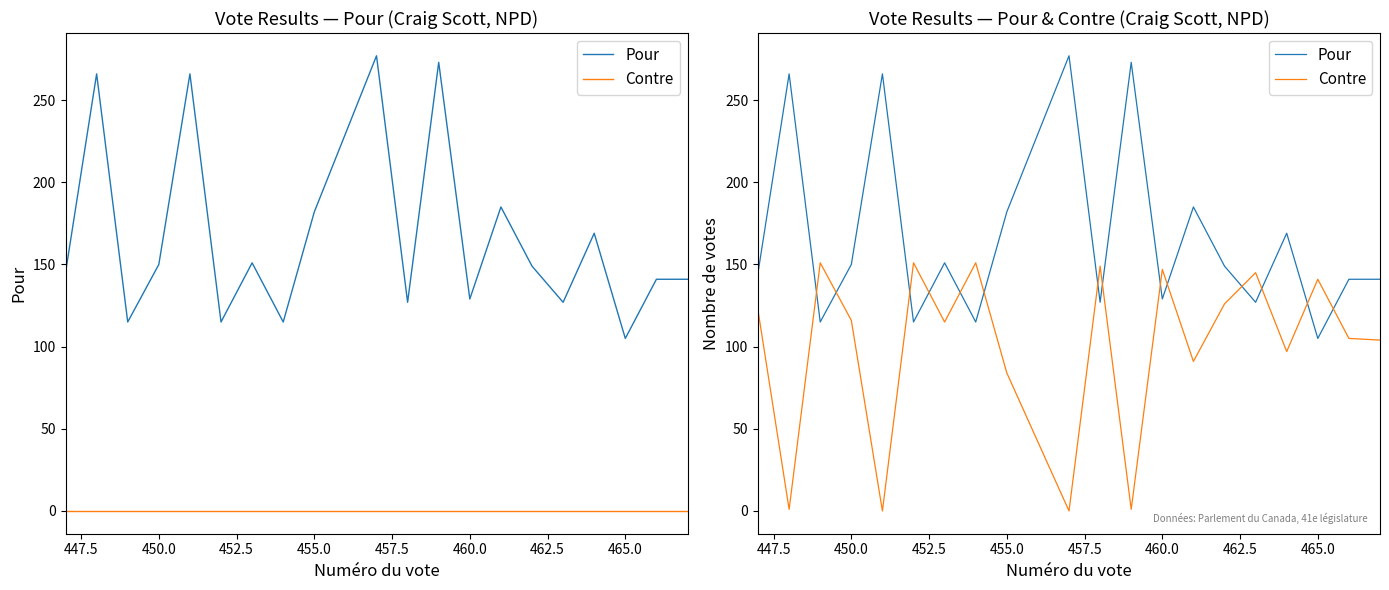

After their last crossing, which series has the higher values: Pour or Contre?

Pour